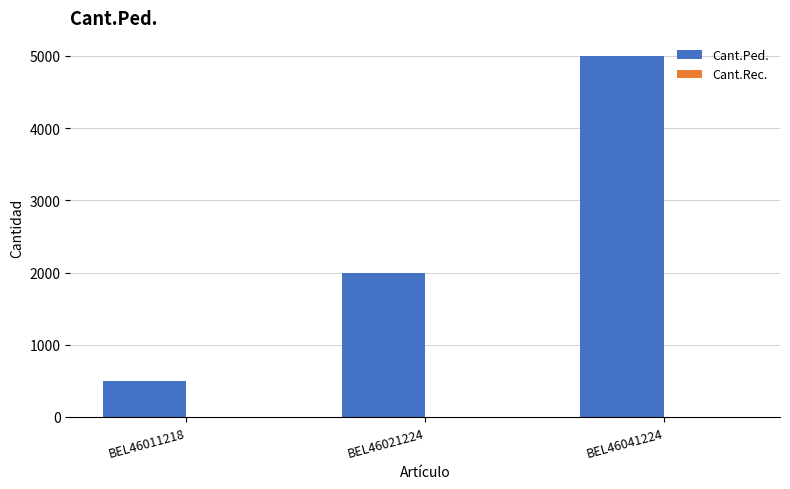

Reading left to right, list all the values displayed in this chart.

500	2000	5000